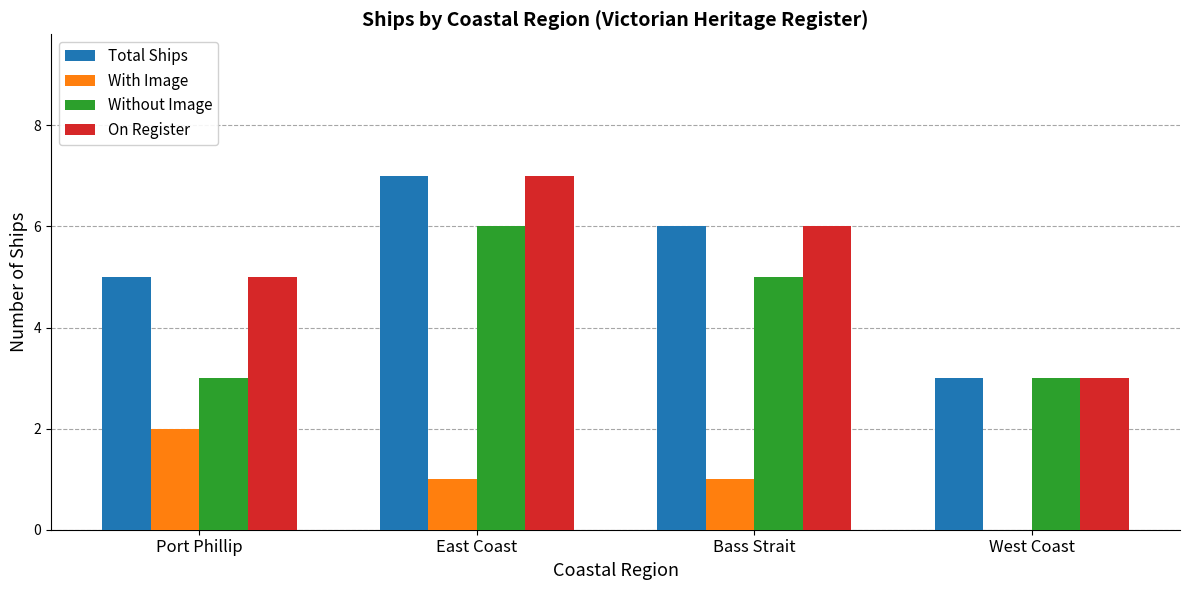

What is the approximate value of Without Image at East Coast?

6